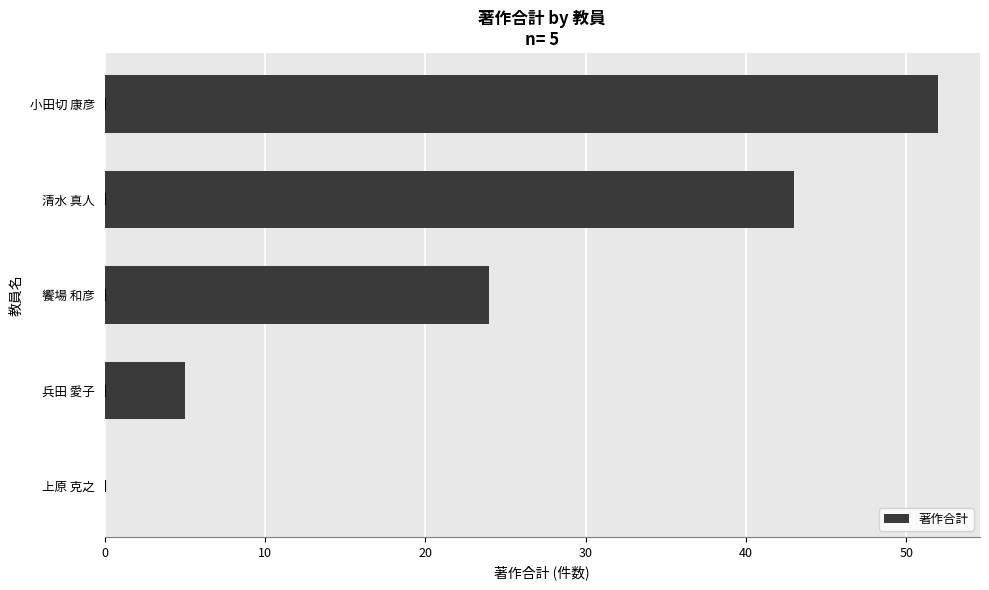

Between 清水 真人 and 兵田 愛子, which is larger?

清水 真人